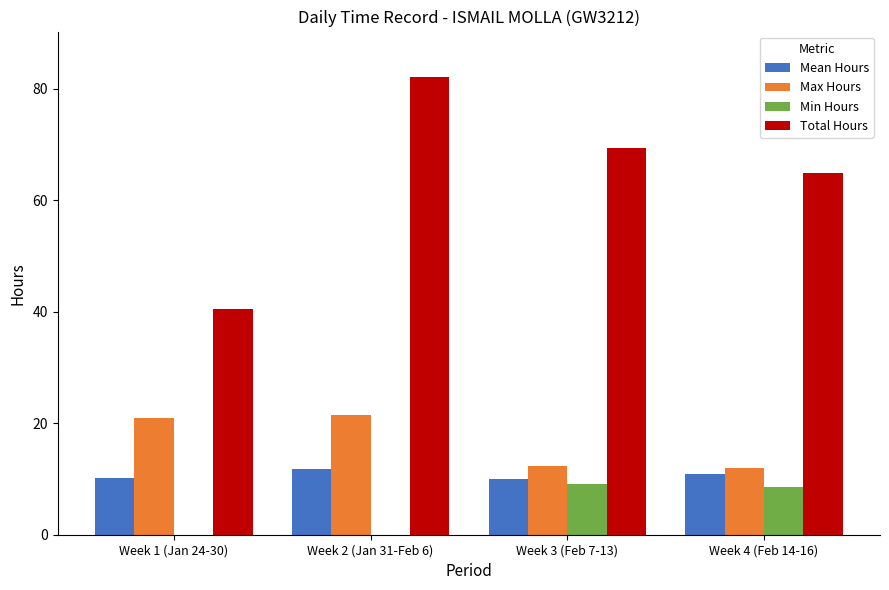

At which label is Total Hours closest to 61?

Week 4 (Feb 14-16)